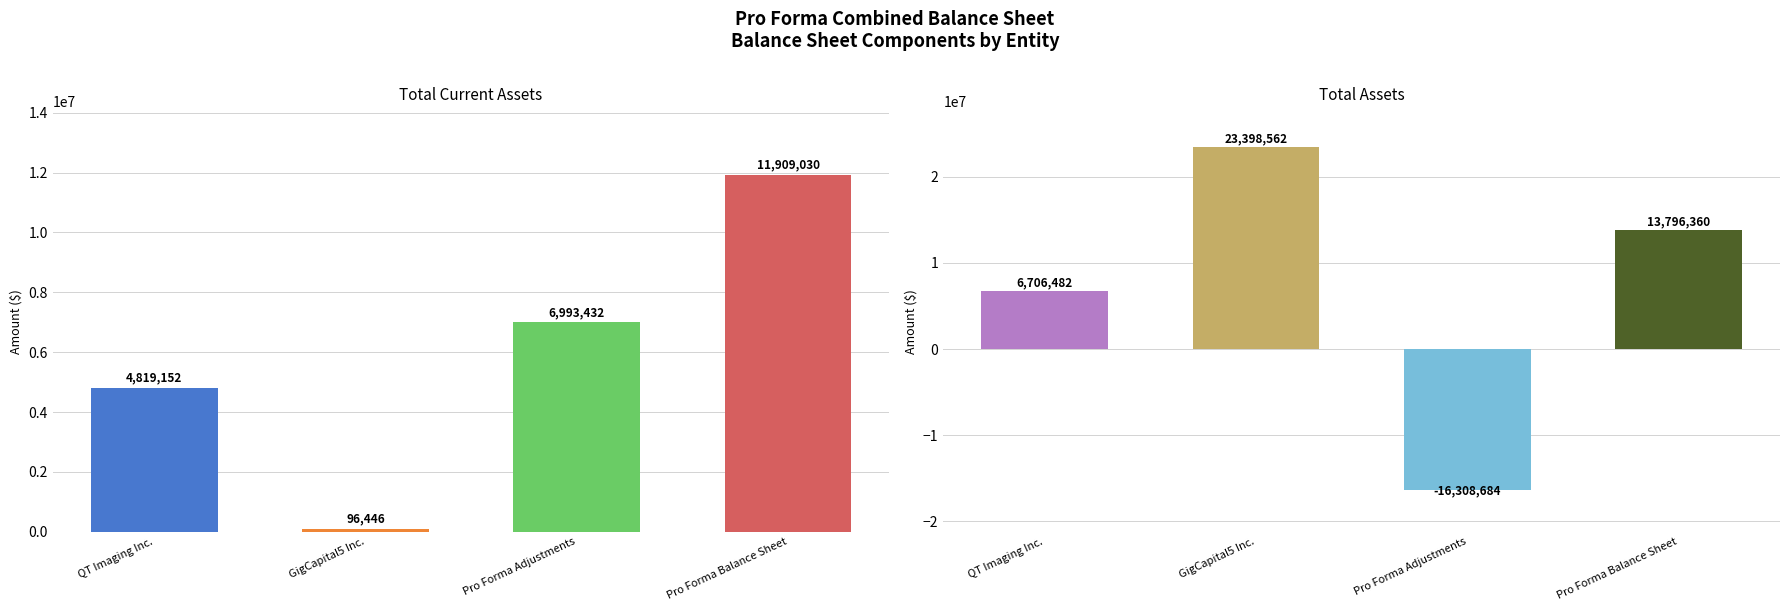

What is the value of the Total assets bar at the 2nd from the left?

23398562